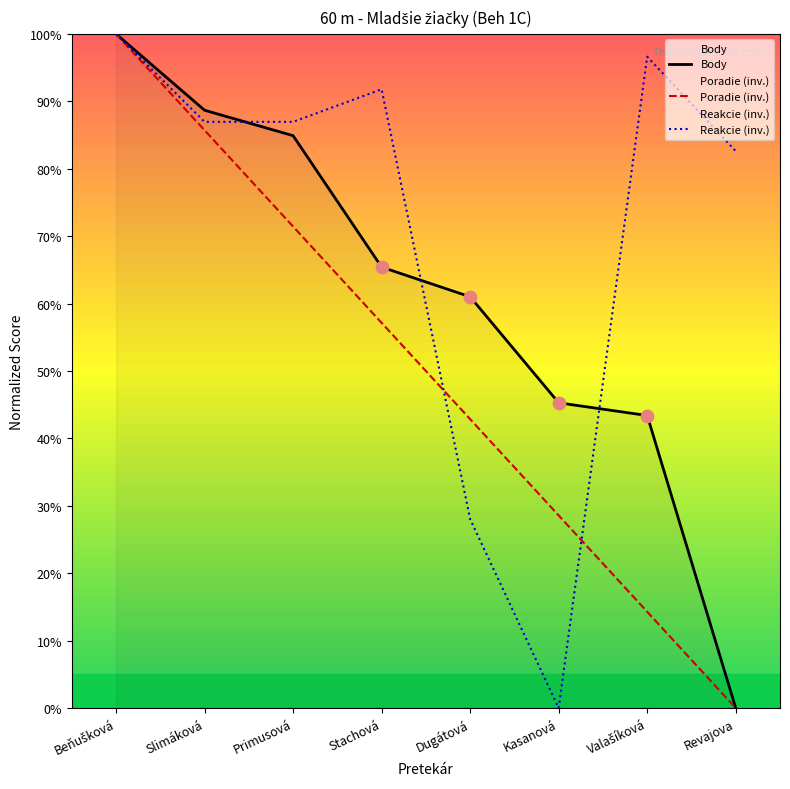

What are all the series names shown in the legend?

Body, Poradie (inv.), Reakcie (inv.)